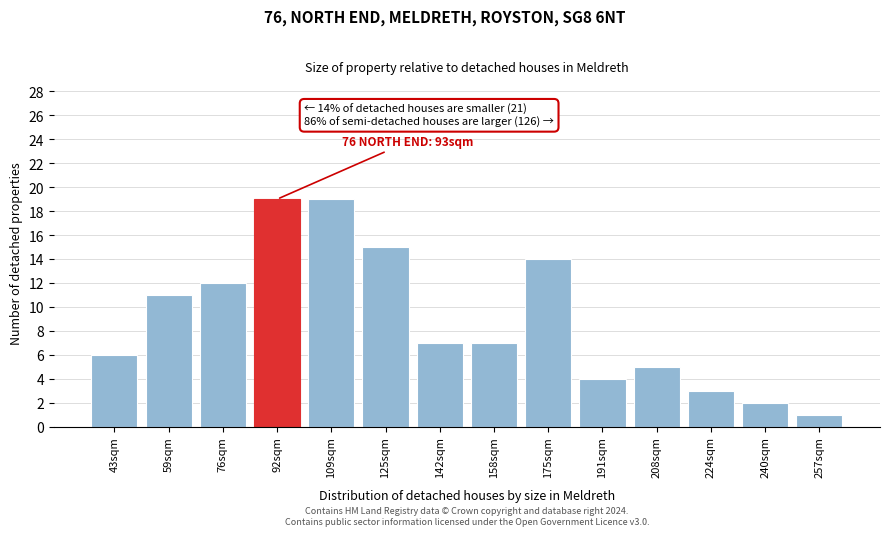

Reading left to right, what are all the values shown in this chart?

6	11	12	19	19	15	7	7	14	4	5	3	2	1